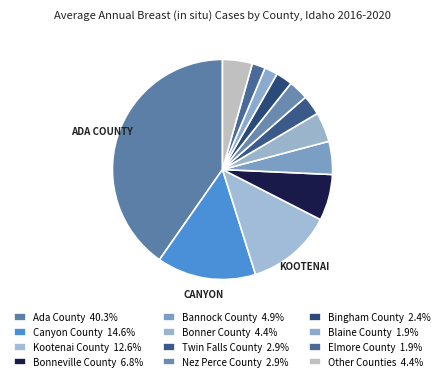

How many segments does this pie chart have?

12